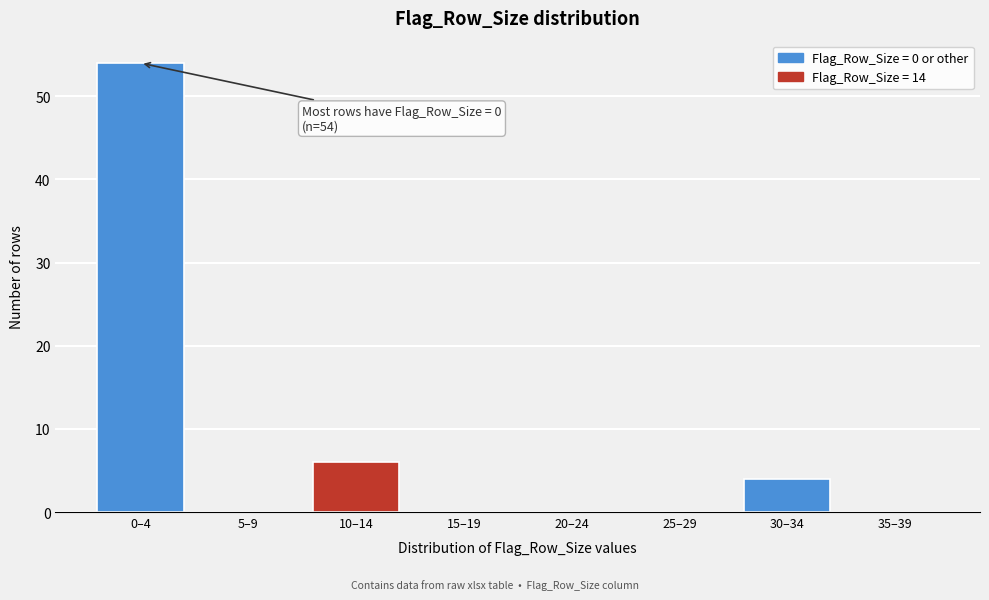

Reading left to right, transcribe all the data shown in this chart.

0–4=54	5–9=0	10–14=6	15–19=0	20–24=0	25–29=0	30–34=4	35–39=0